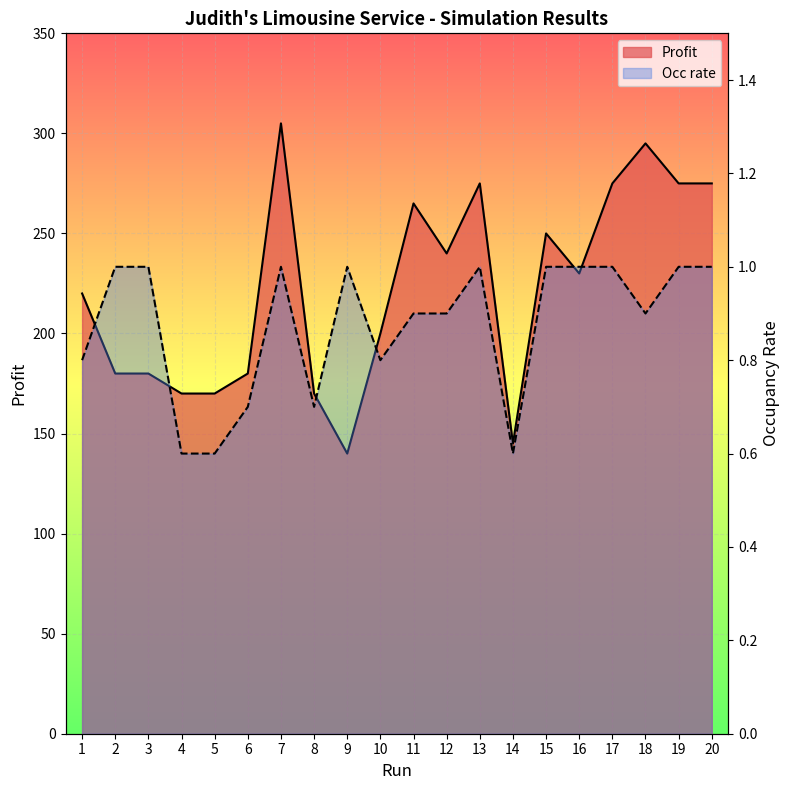

How many interior local valleys does the Profit series have?

4